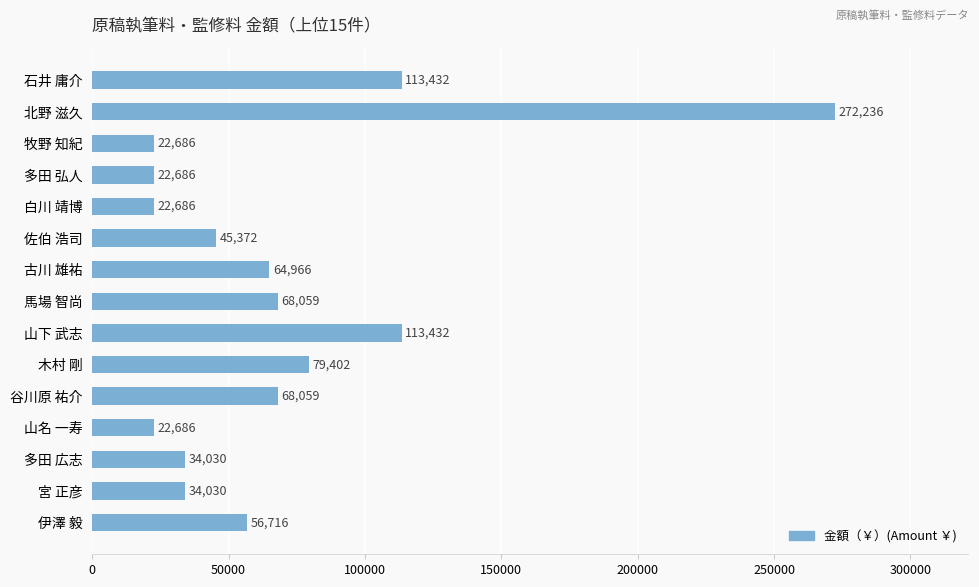

What value does the data have at 多田 広志, to the nearest 50?

34050